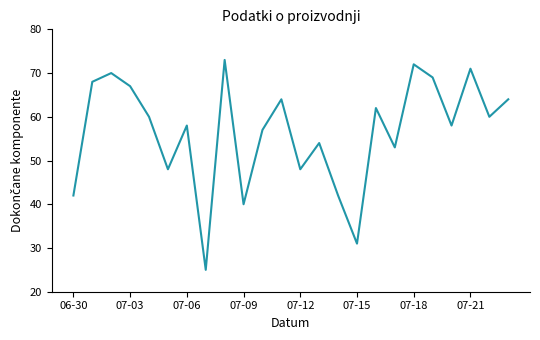

What is the difference between the maximum and minimum values?

48